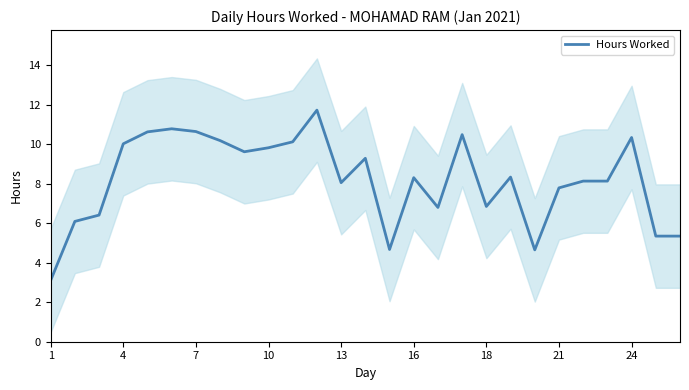

What is the label of the 24th point from the left?

23